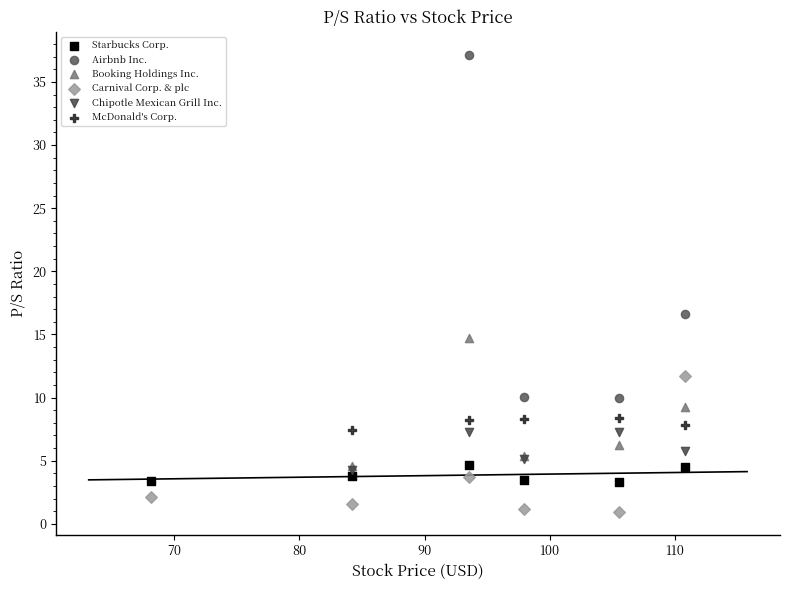

Which series has the widest spread of Y values?

Airbnb Inc.